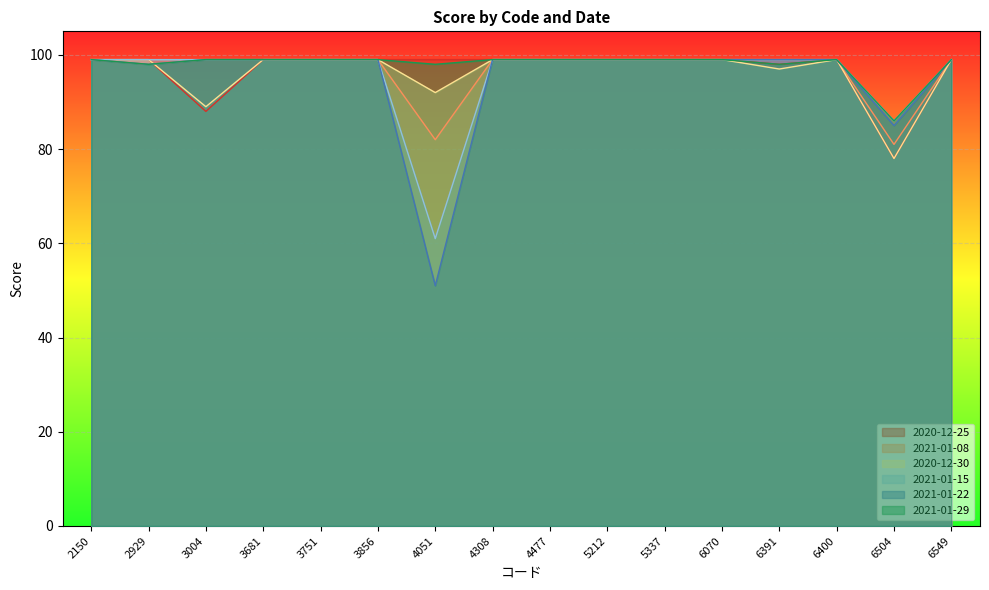

Rank the series by their maximum value, from highest to lowest.

2020-12-25, 2021-01-08, 2020-12-30, 2021-01-15, 2021-01-22, 2021-01-29